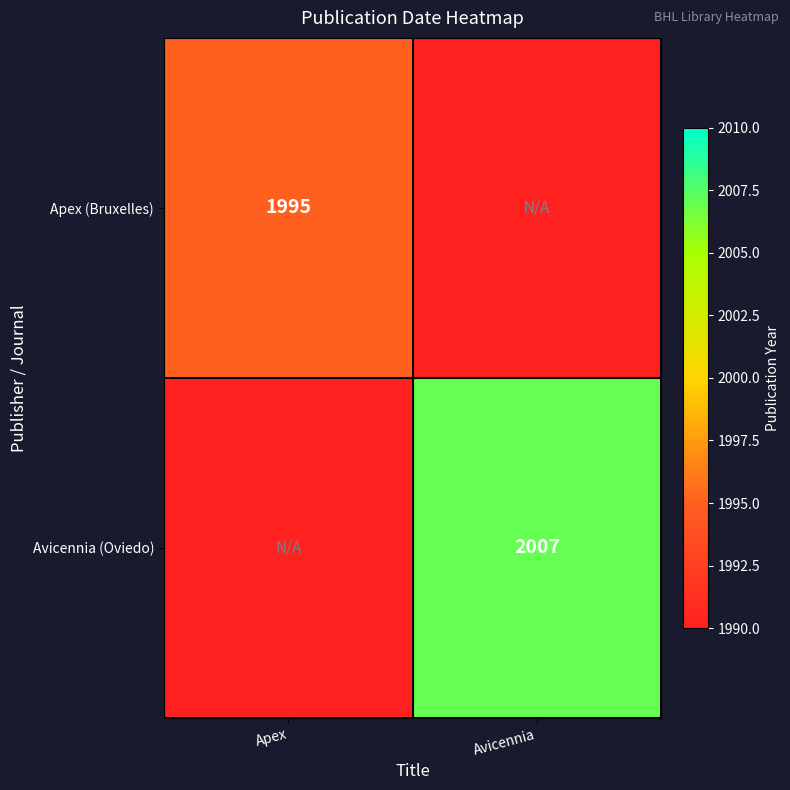

The Avicennia (Oviedo) series shows 3374 at Avicennia. True or false?

False